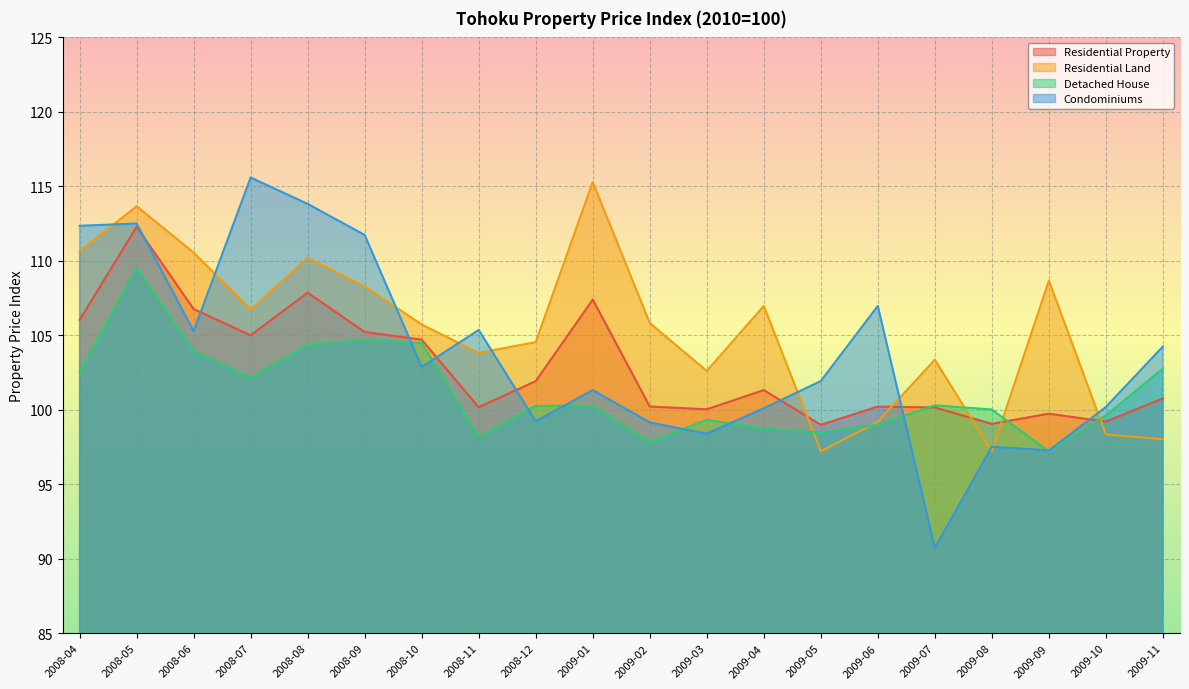

Which category has the highest value across all series?

2008-07